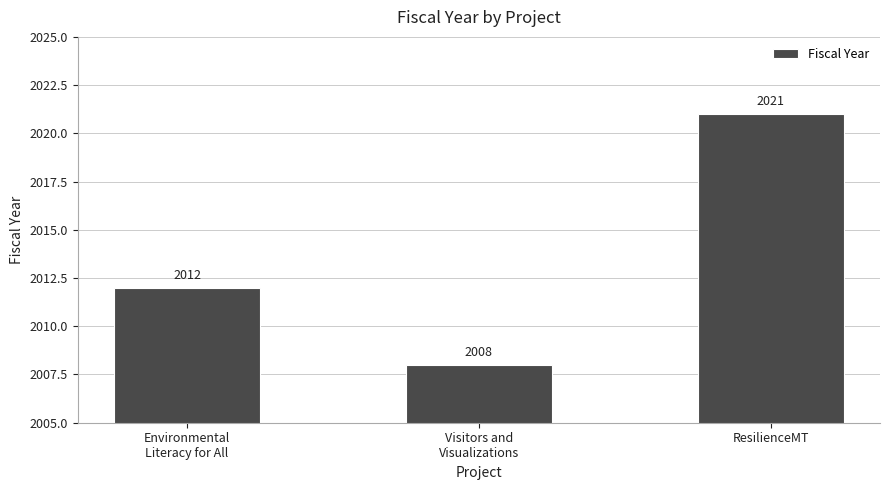

What is the label of the 3rd bar from the left?

ResilienceMT